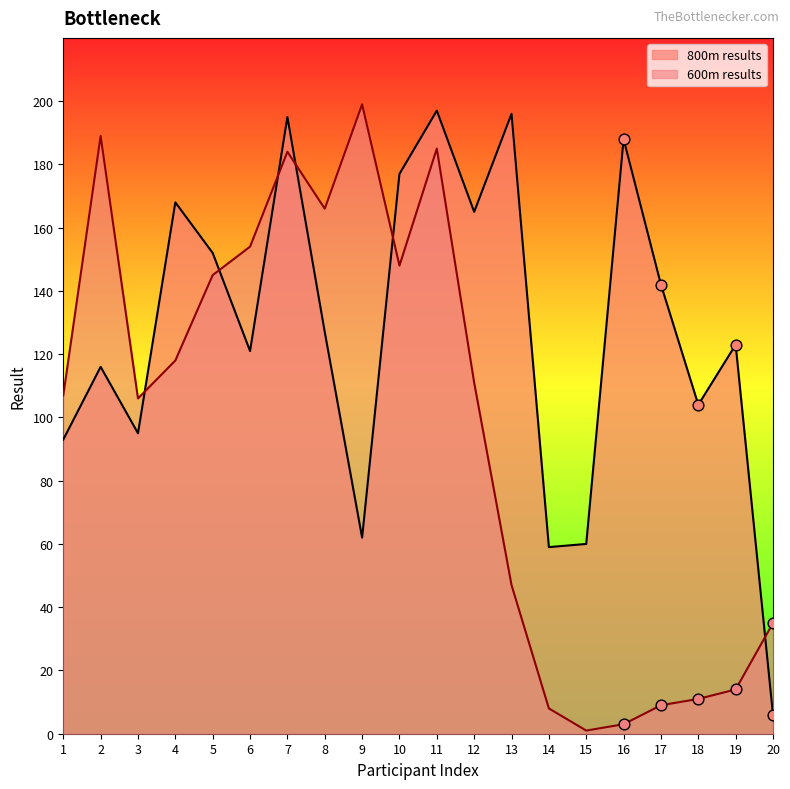

Which series has the largest total across all categories?

800m results